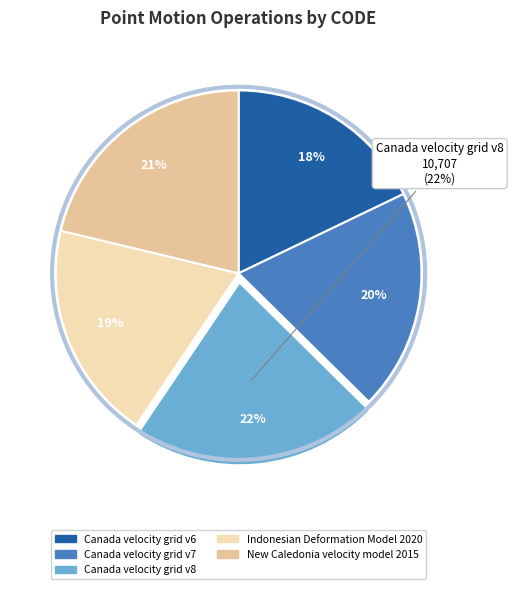

The Canada velocity grid v7 slice represents 34% of the pie. True or false?

False